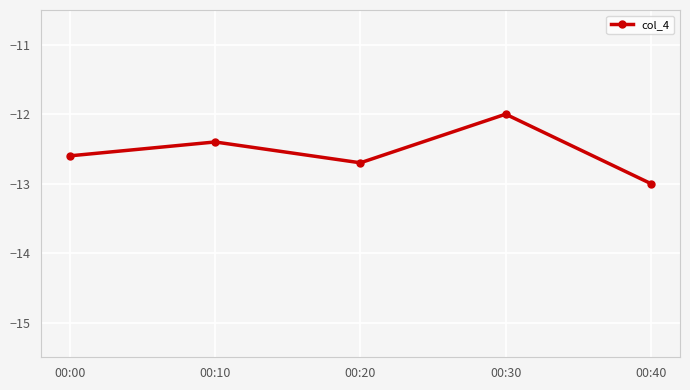

What is the difference between the values at 00:20 and 00:40?

0.3